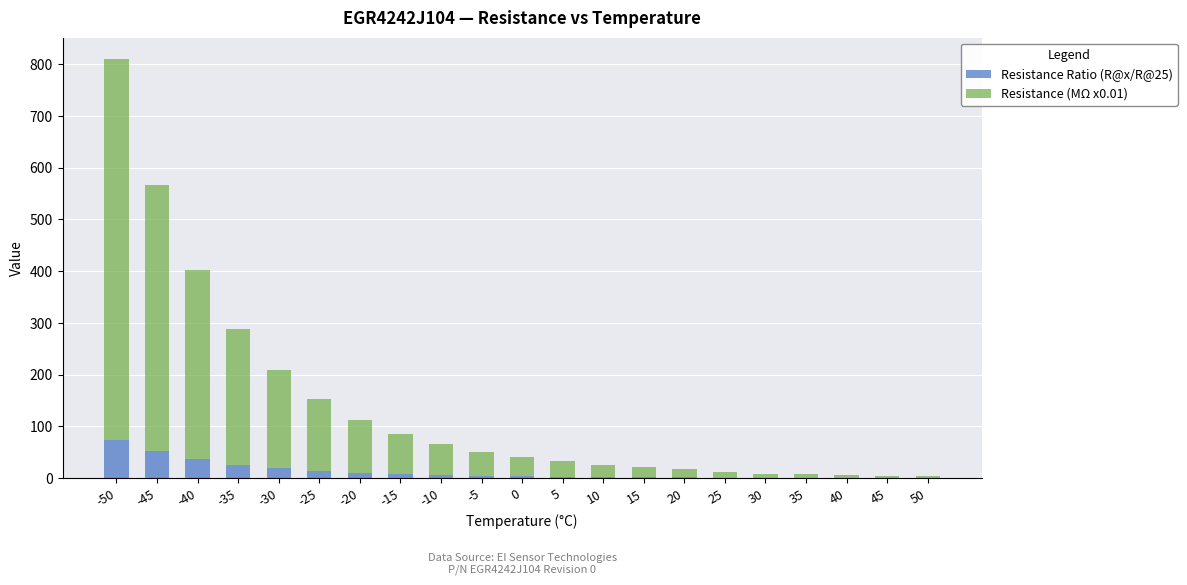

How many categories are shown in the chart?

21